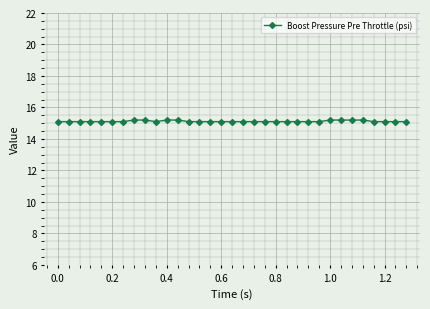

What is the minimum value shown in the chart?

15.1